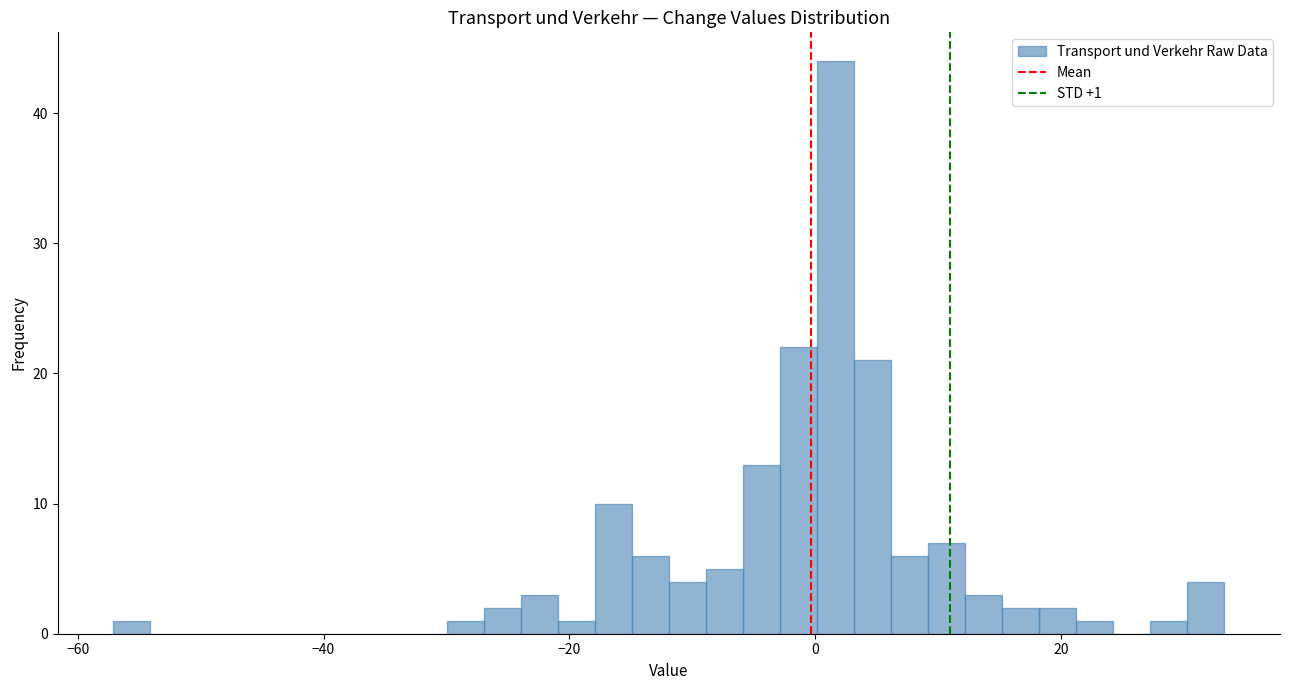

Around what value on the x-axis is the tallest bar? Give the approximate position of its centre, as read against the axis.

2